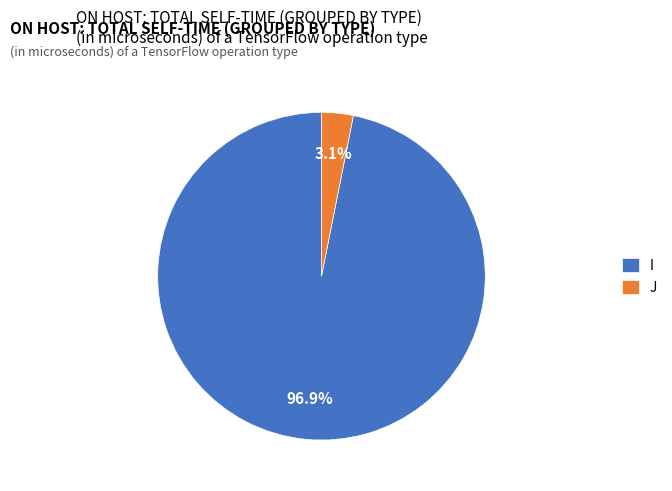

Is there a majority slice in this chart?

Yes